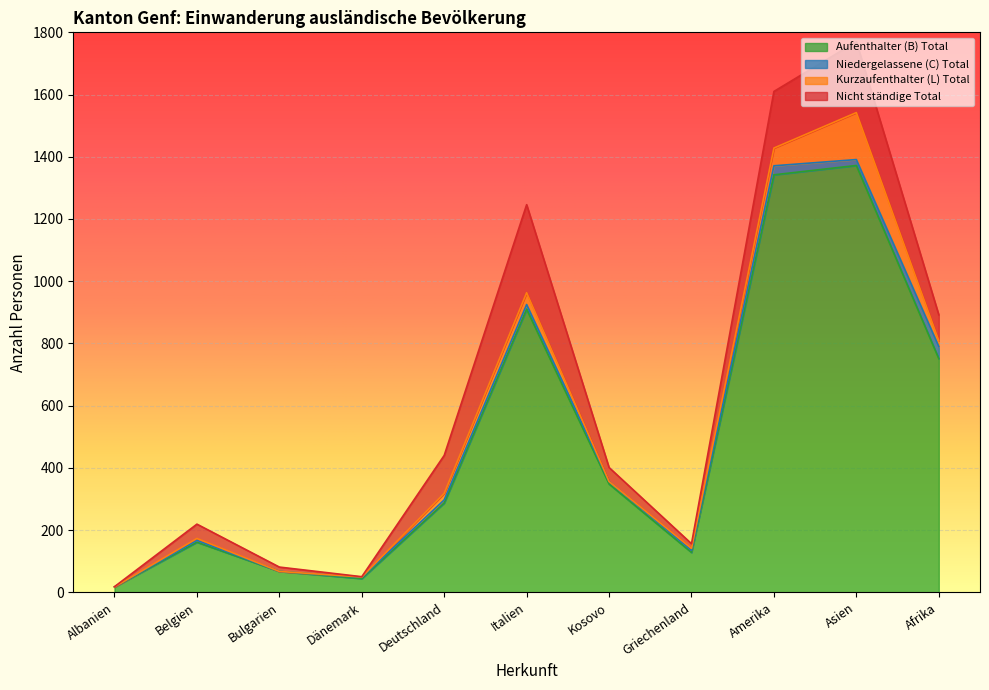

At how many categories does at least one series exceed 606?

4